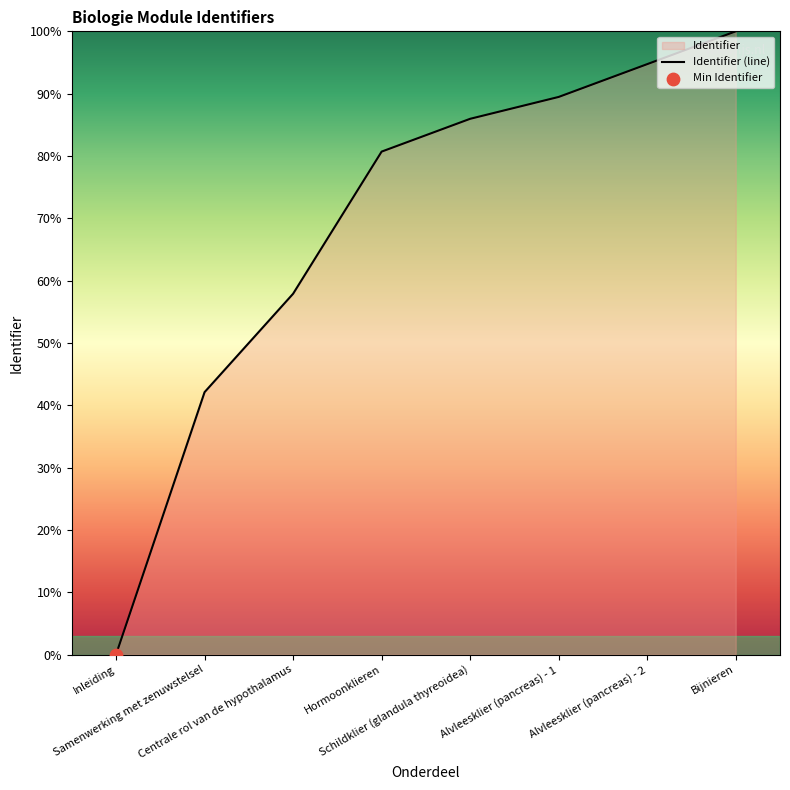

Between Bijnieren and Schildklier (glandula thyreoidea), which is larger?

Bijnieren